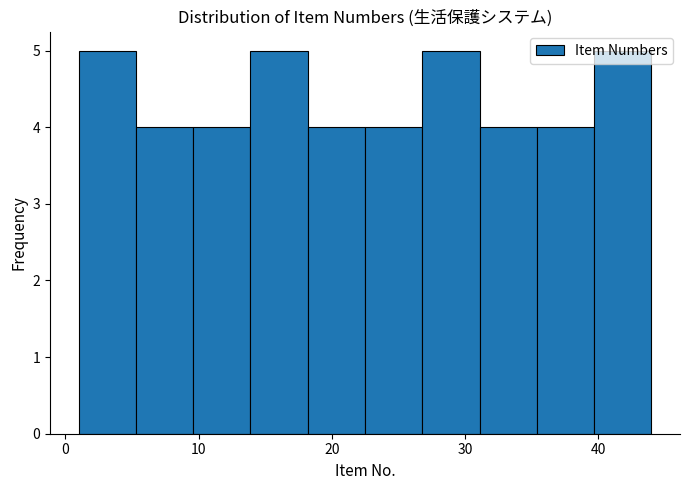

How tall is the bar that spans 26.8 to 31.1 on the x-axis? Neither the bar edges nor the heights are printed on the chart, so give them approximately, as read against the axes.

5